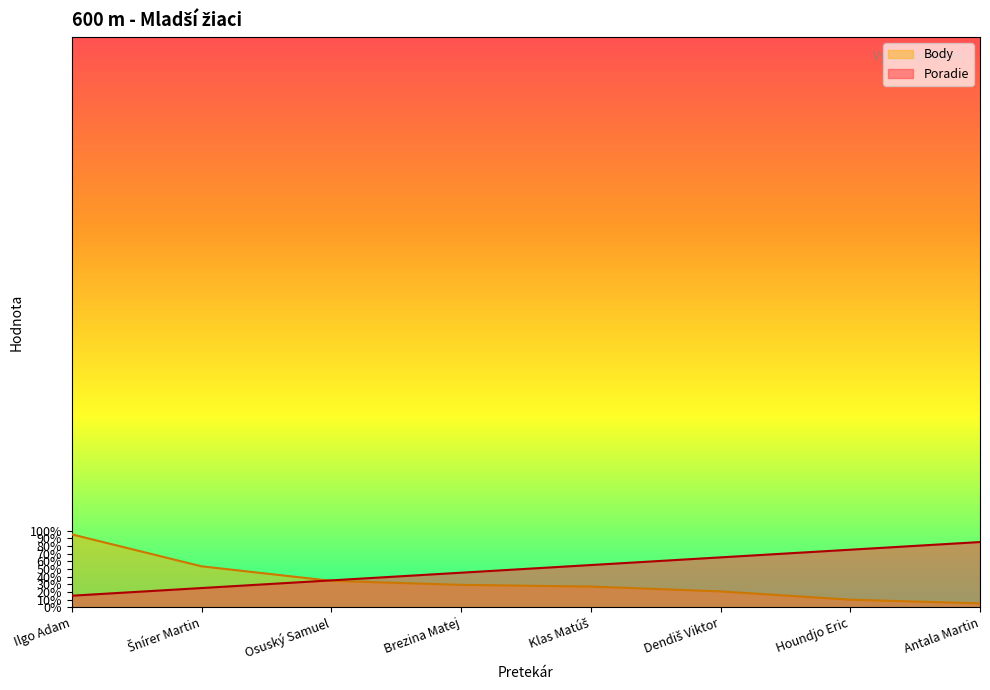

Count the Poradie values in the range 35 to 75.

5